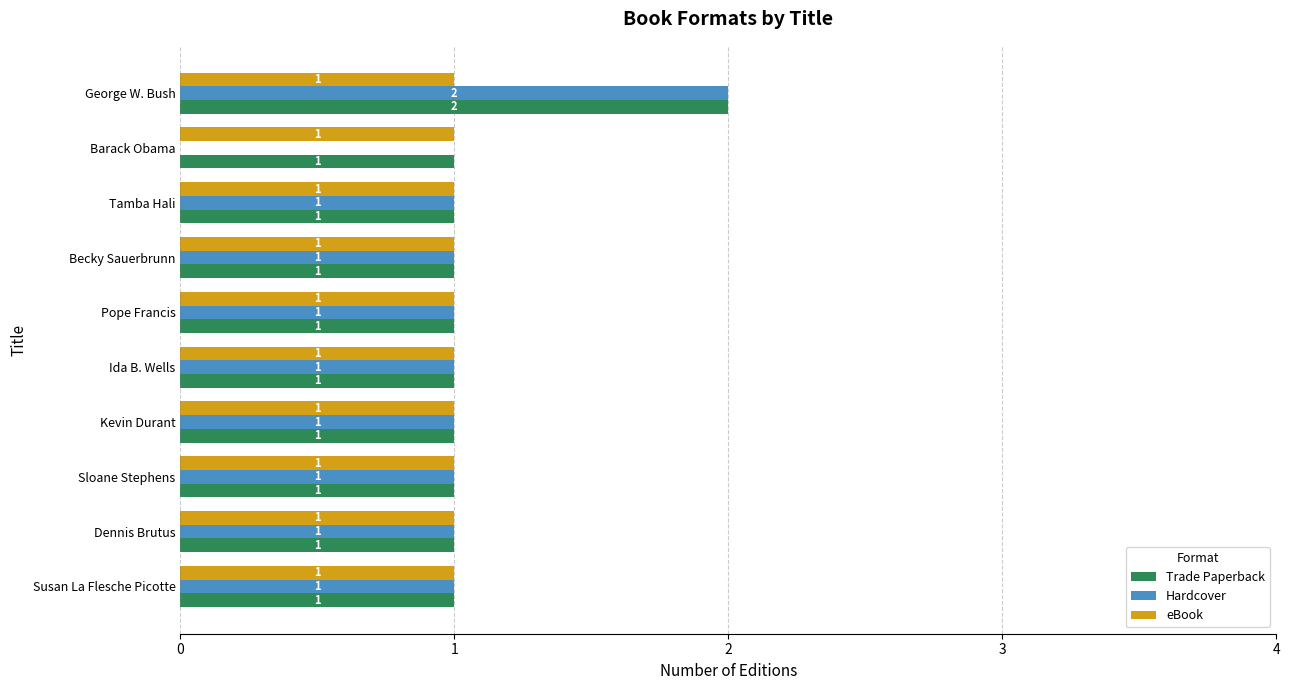

Count the Hardcover values in the range 1 to 2.

9